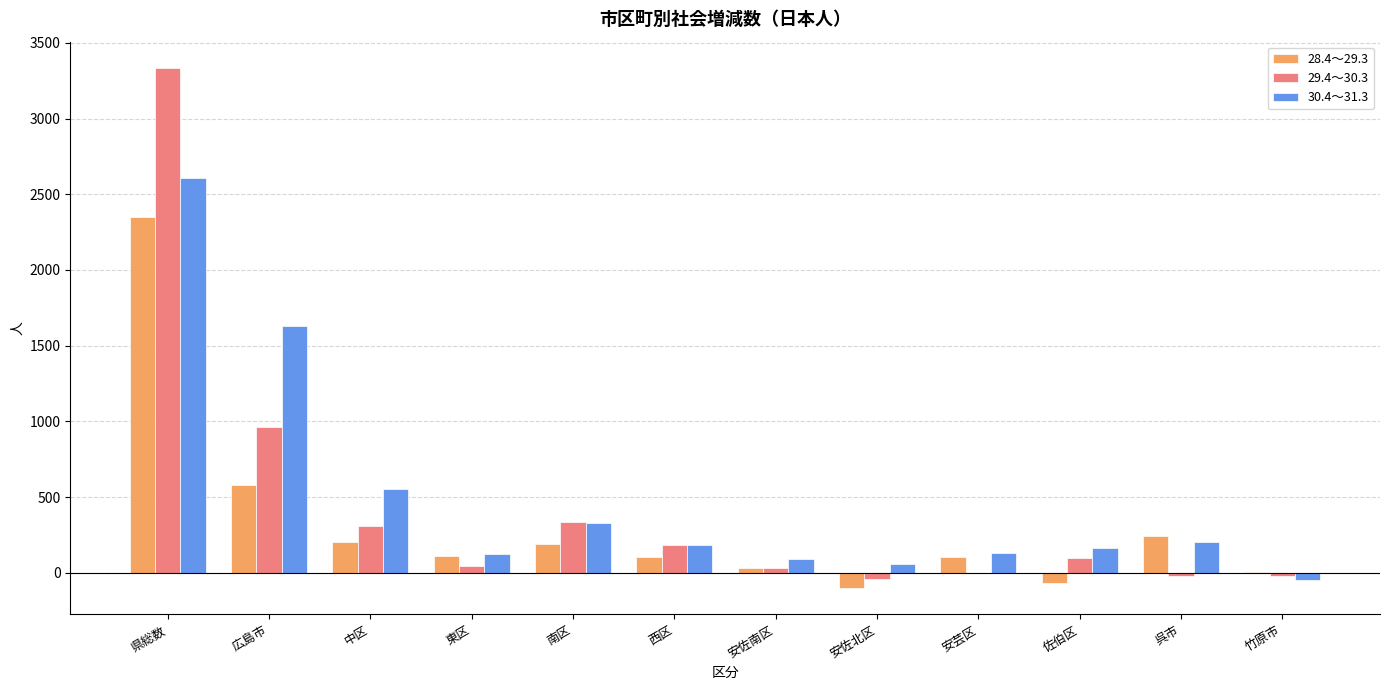

What is the sum of the 29.4～30.3 values at 竹原市 and 安佐南区?

12